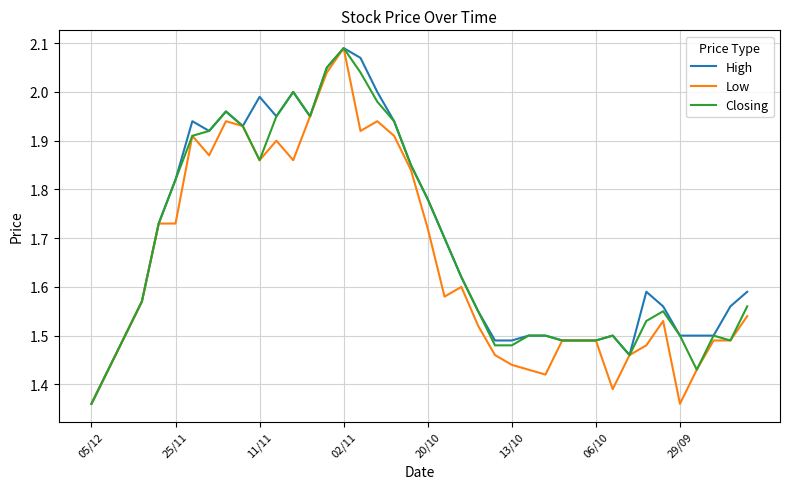

Which series has the largest total across all categories?

High